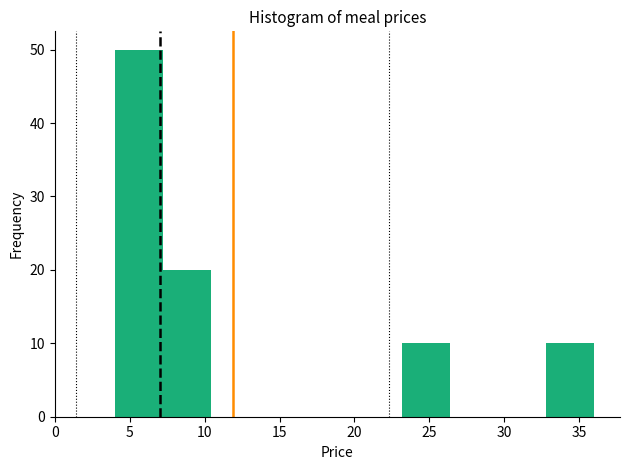

How tall is the bar that spans 32.8 to 36.0 on the x-axis? Neither the bar edges nor the heights are printed on the chart, so give them approximately, as read against the axes.

10